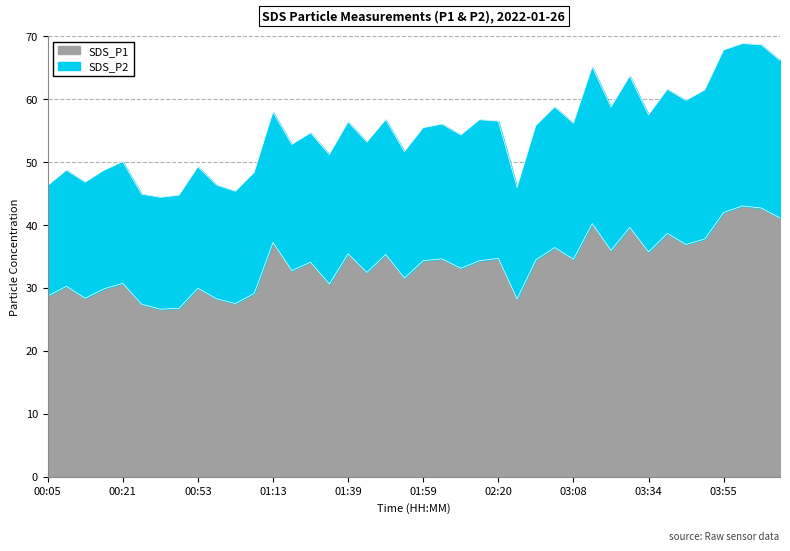

What is the difference between the maximum and minimum values in the SDS_P1 series?

16.4